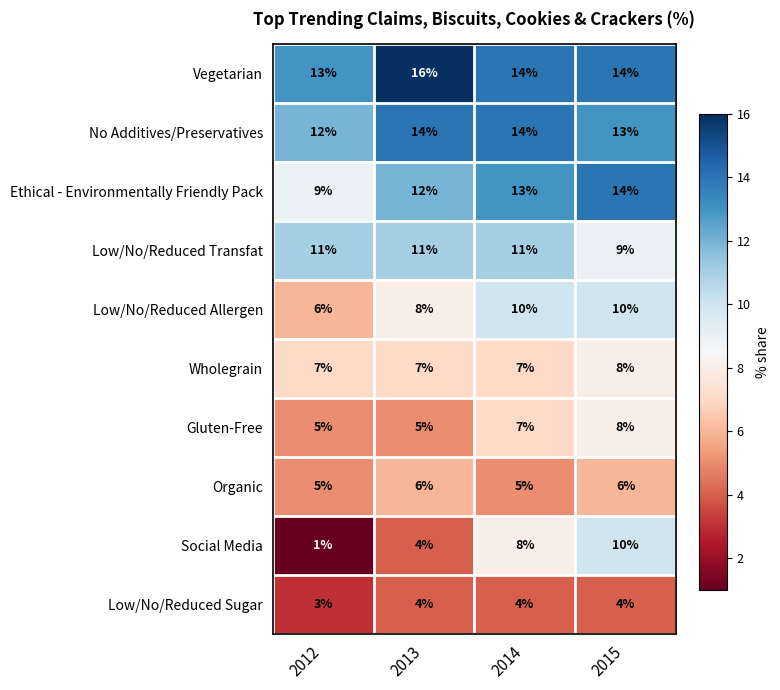

At which category does the chart reach its minimum across all series?

2012